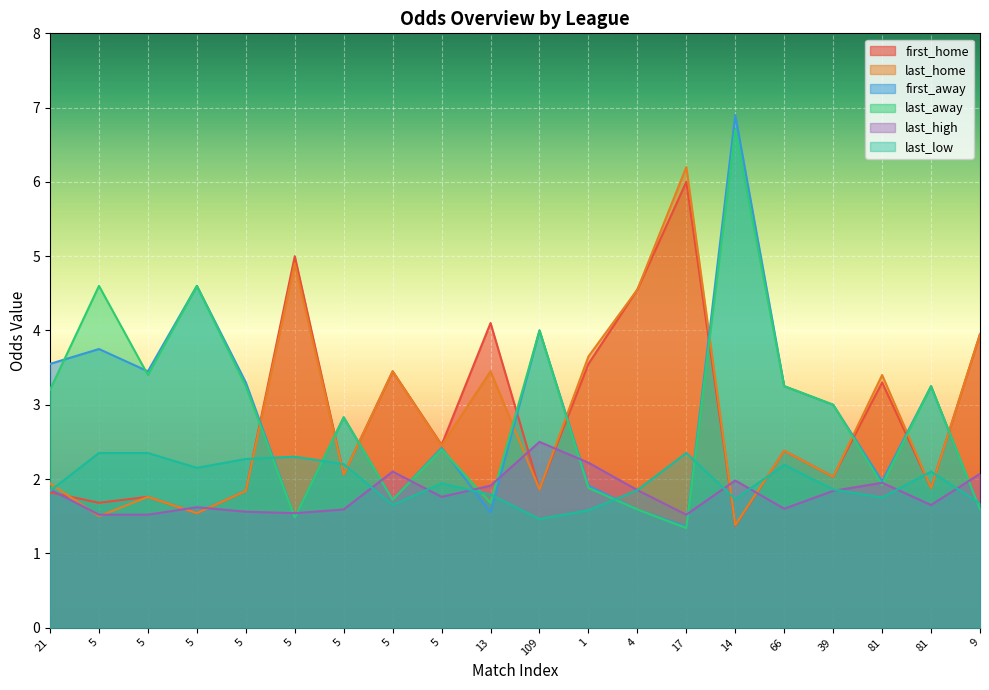

What is the spread (max minus min) of values at 5?

3.1